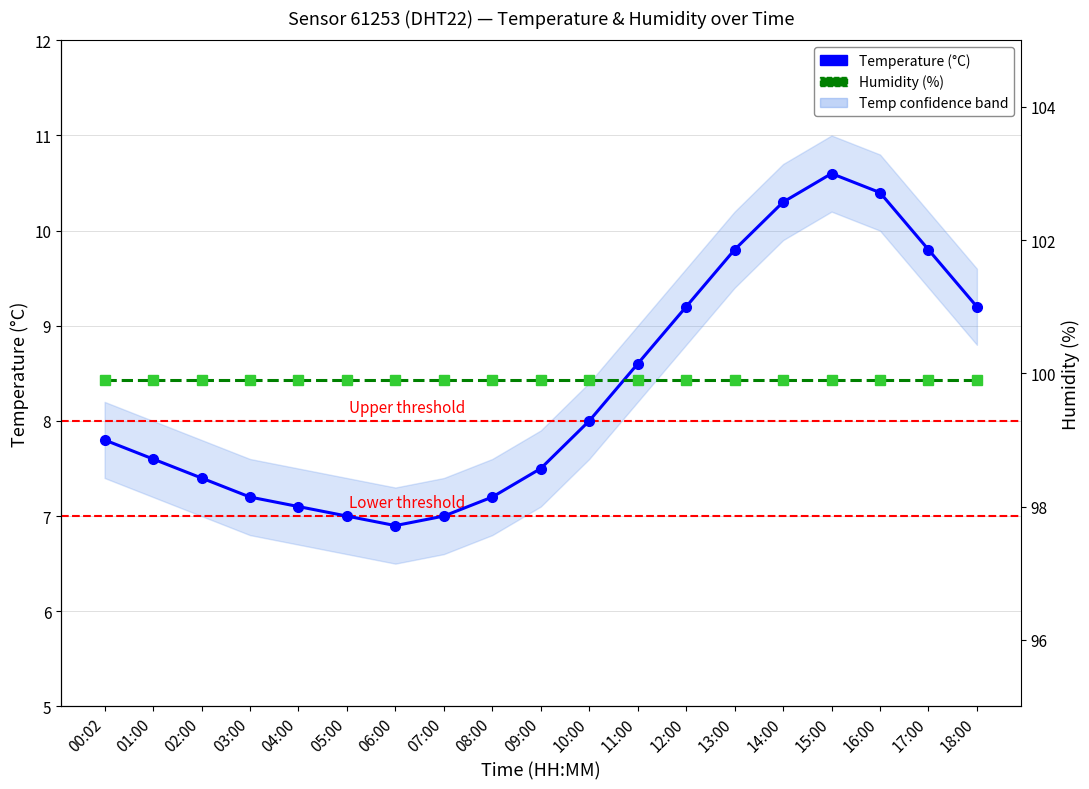

True or false: Temperature (°C) and Humidity (%) intersect in this chart.

False